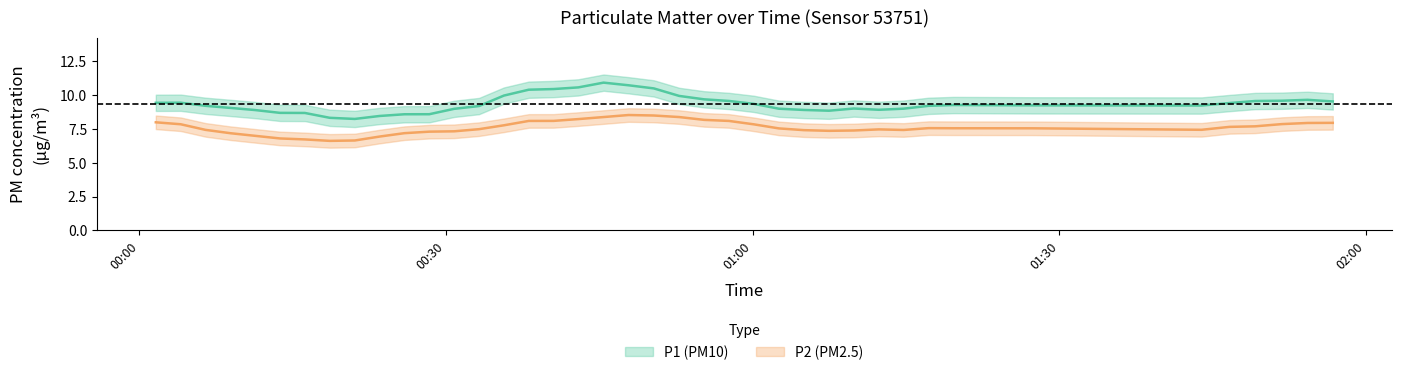

What position from the left is 2023-05-10T00:42:57?

18